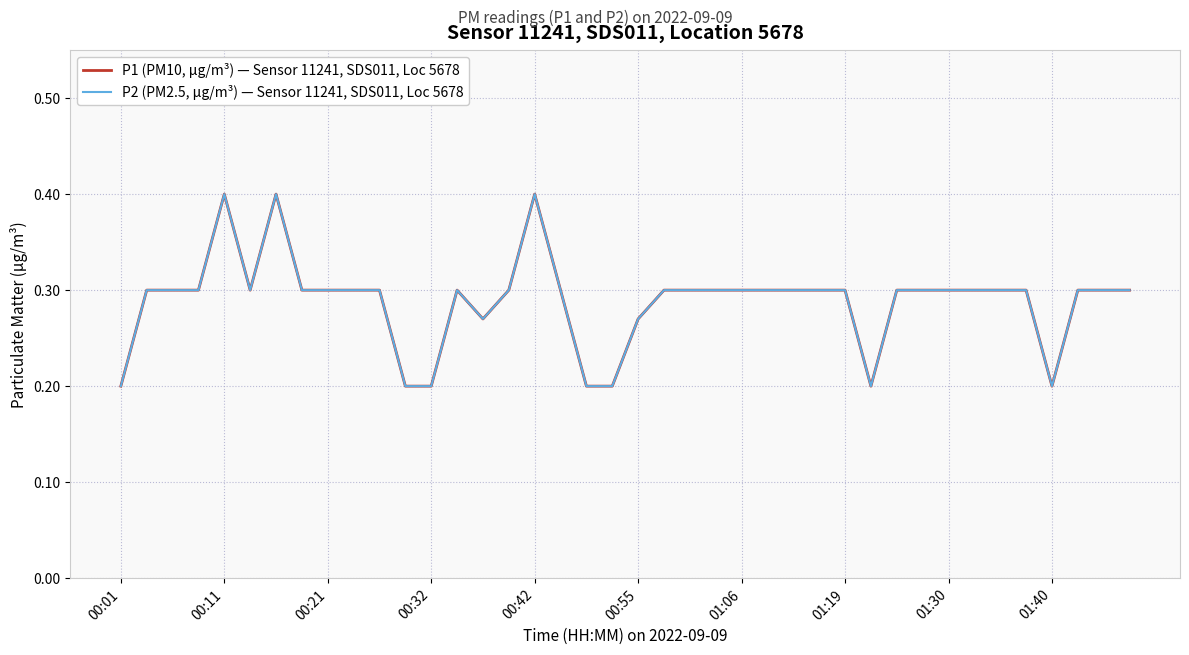

Where is P2 (PM2.5, μg/m³) — Sensor 11241, SDS011, Loc 5678 nearest to the value 0?

00:01